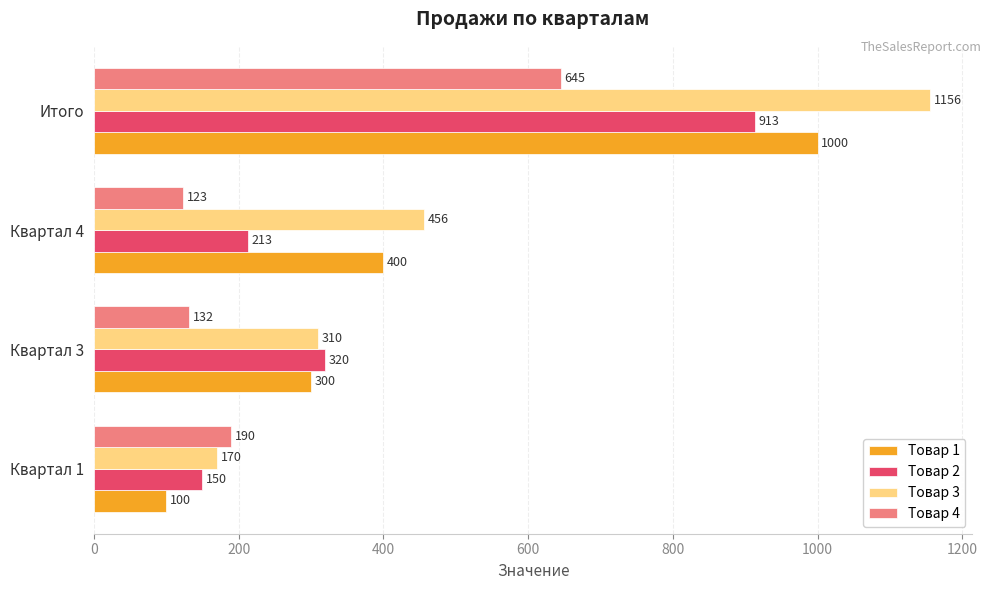

What is the lowest value of the Товар 4 series?

123